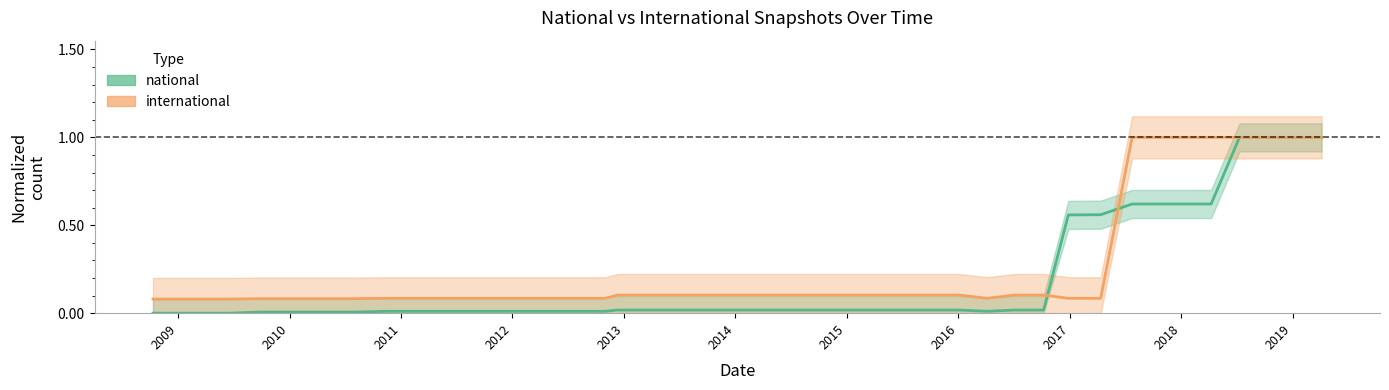

Count the number of categories in the chart.

38